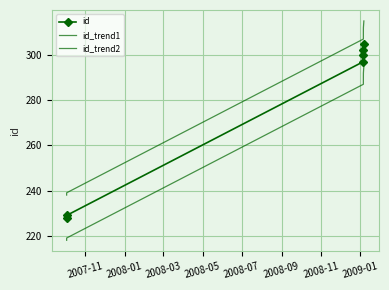

Which series has the largest total across all categories?

id_trend1